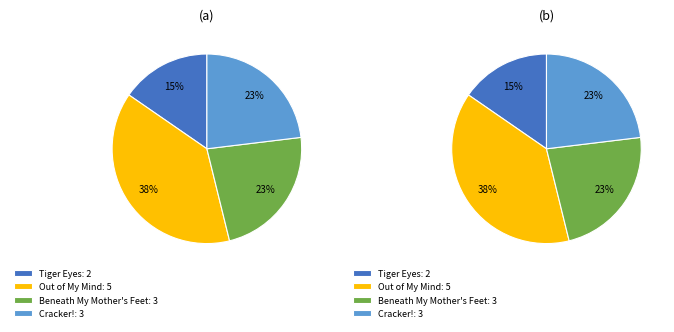

To the nearest percent, what portion does Beneath My Mother's Feet represent?

23%